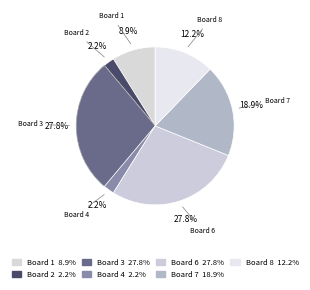

How much of the chart is everything except Board 2?

97.8%